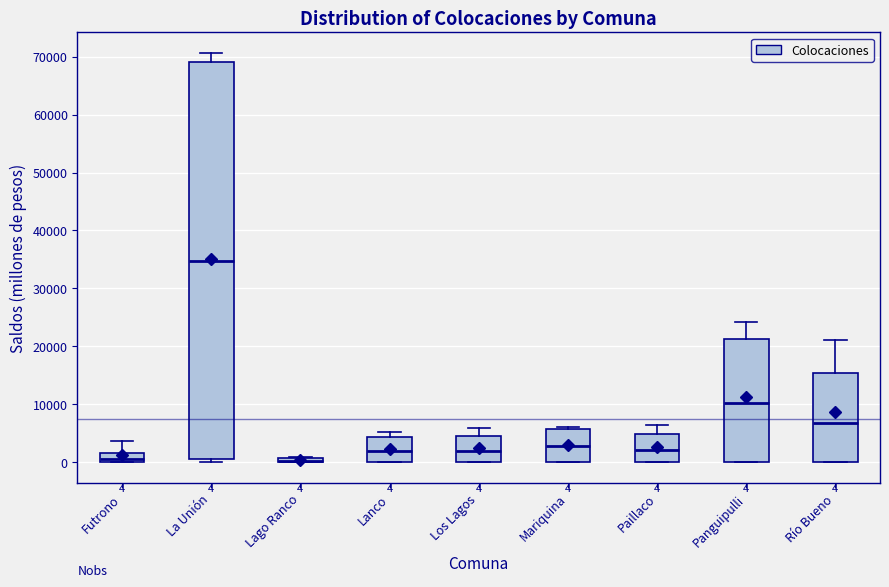

Which box is the tallest, from its lower edge to its upper edge?

La Unión